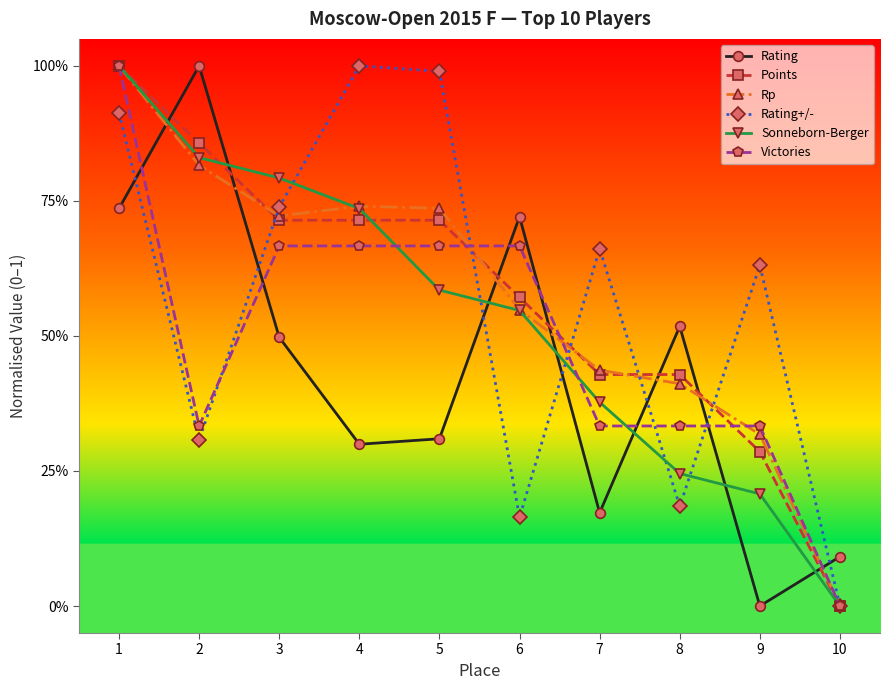

Reading left to right, extract all data points from this chart.

Rating: 0.7	1.0	0.5	0.3	0.3	0.7	0.2	0.5	0.0	0.1
Points: 1.0	0.9	0.7	0.7	0.7	0.6	0.4	0.4	0.3	0.0
Rp: 1.0	0.8	0.7	0.7	0.7	0.5	0.4	0.4	0.3	0.0
Rating+/-: 0.9	0.3	0.7	1.0	1.0	0.2	0.7	0.2	0.6	0.0
Sonneborn-Berger: 1.0	0.8	0.8	0.7	0.6	0.5	0.4	0.2	0.2	0.0
Victories: 1.0	0.3	0.7	0.7	0.7	0.7	0.3	0.3	0.3	0.0